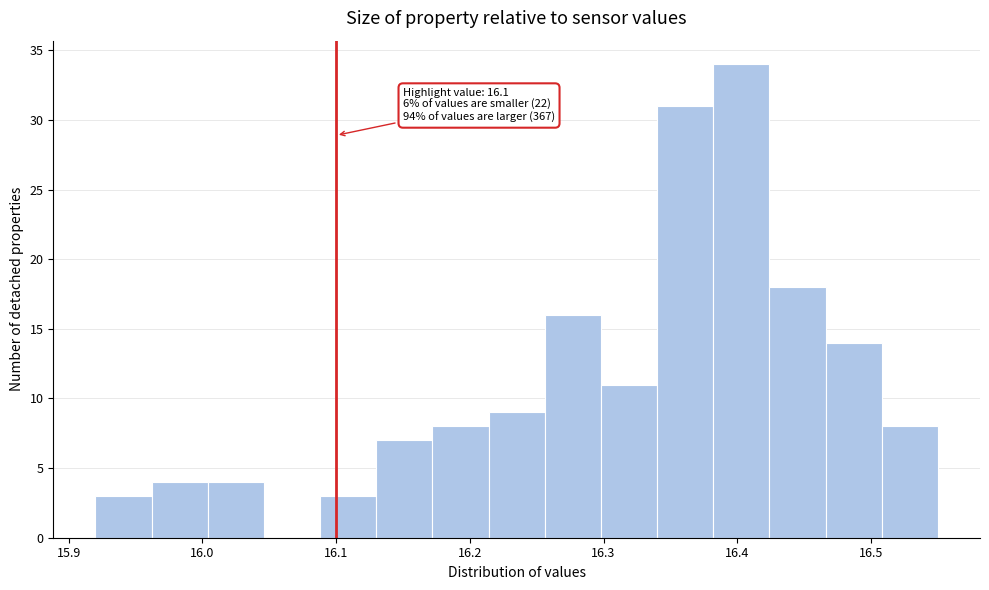

Which range on the x-axis has the tallest bar?

16.382 to 16.424